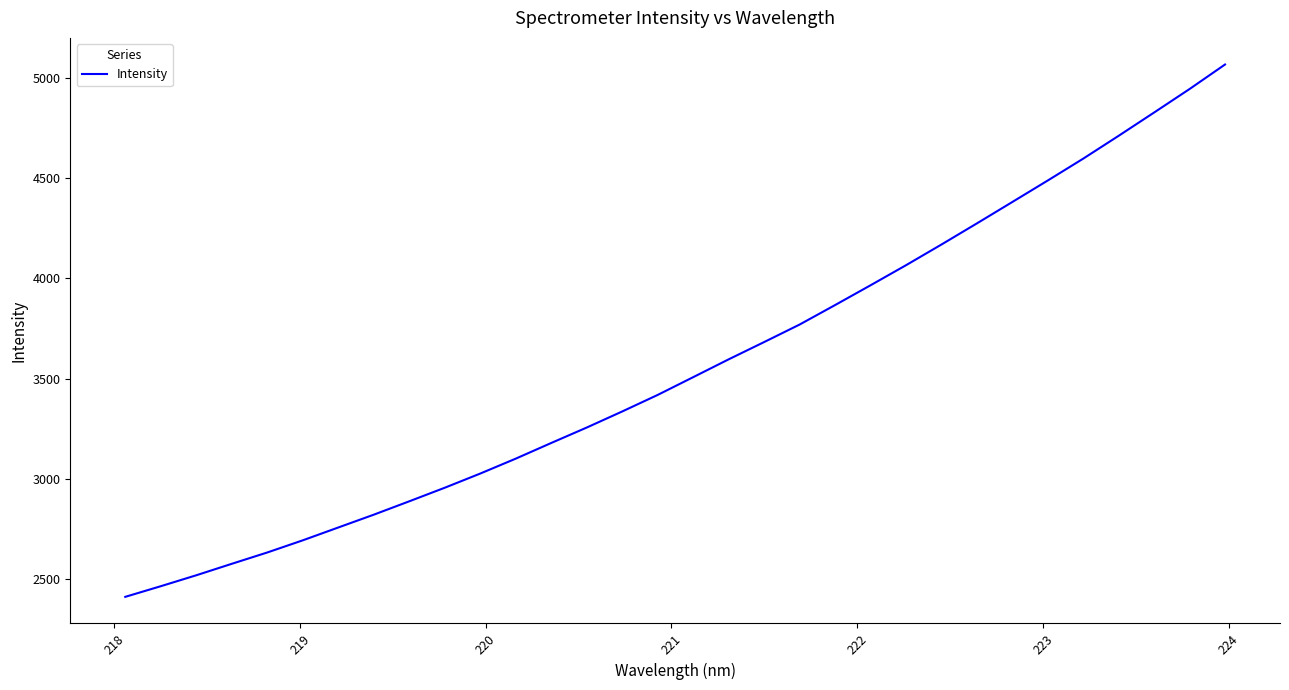

What is the sum of all values?

113939.8